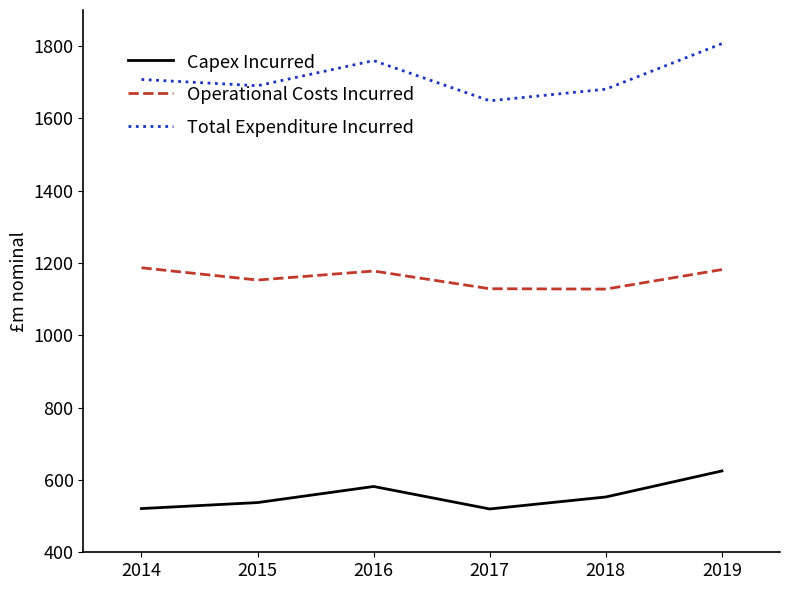

Which series has the largest range (max minus min)?

Total Expenditure Incurred